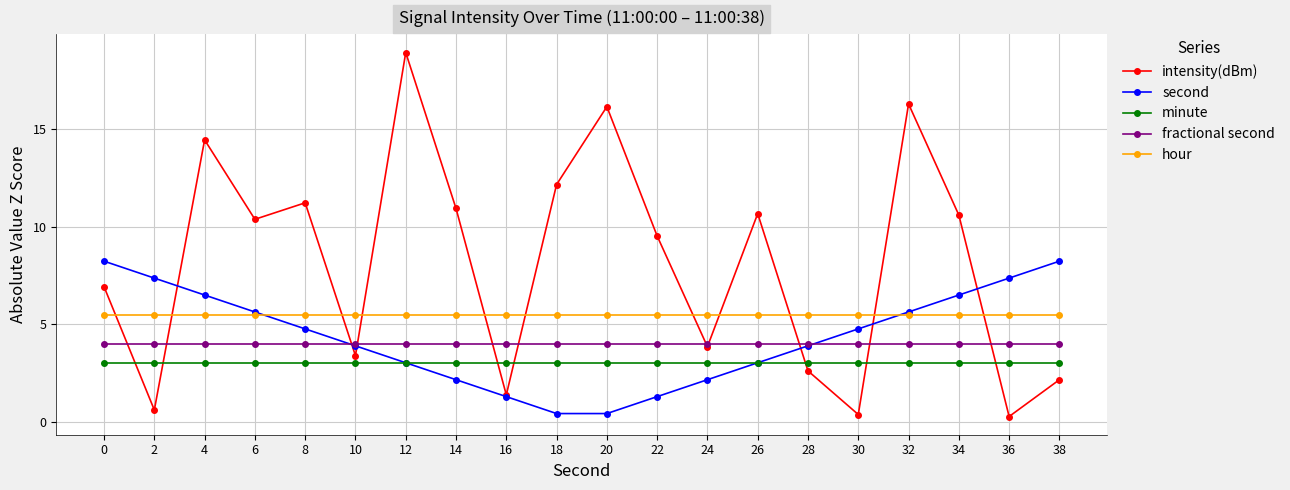

Is the value of second at 34 greater than the value of minute at 2?

Yes